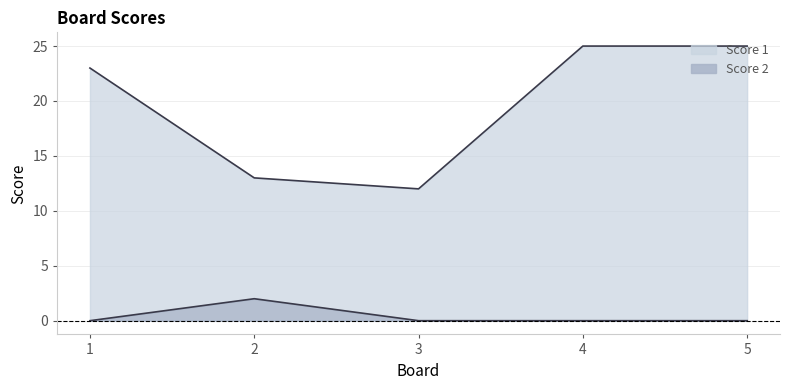

Reading left to right, list all the values displayed in this chart.

Score 1: 23	13	12	25	25
Score 2: 0	2	0	0	0